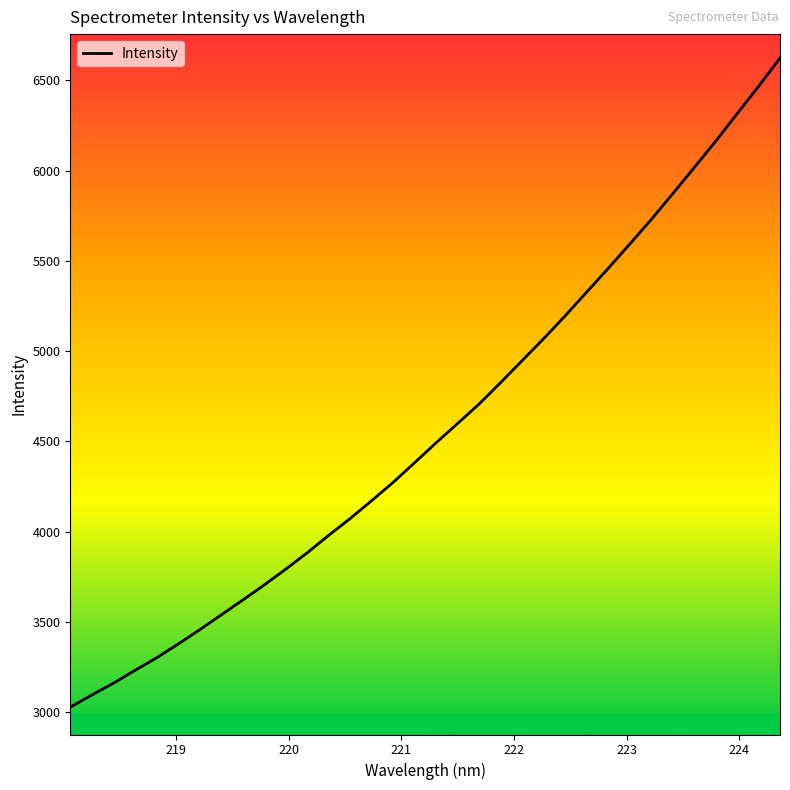

What is the greatest value displayed?

6623.3